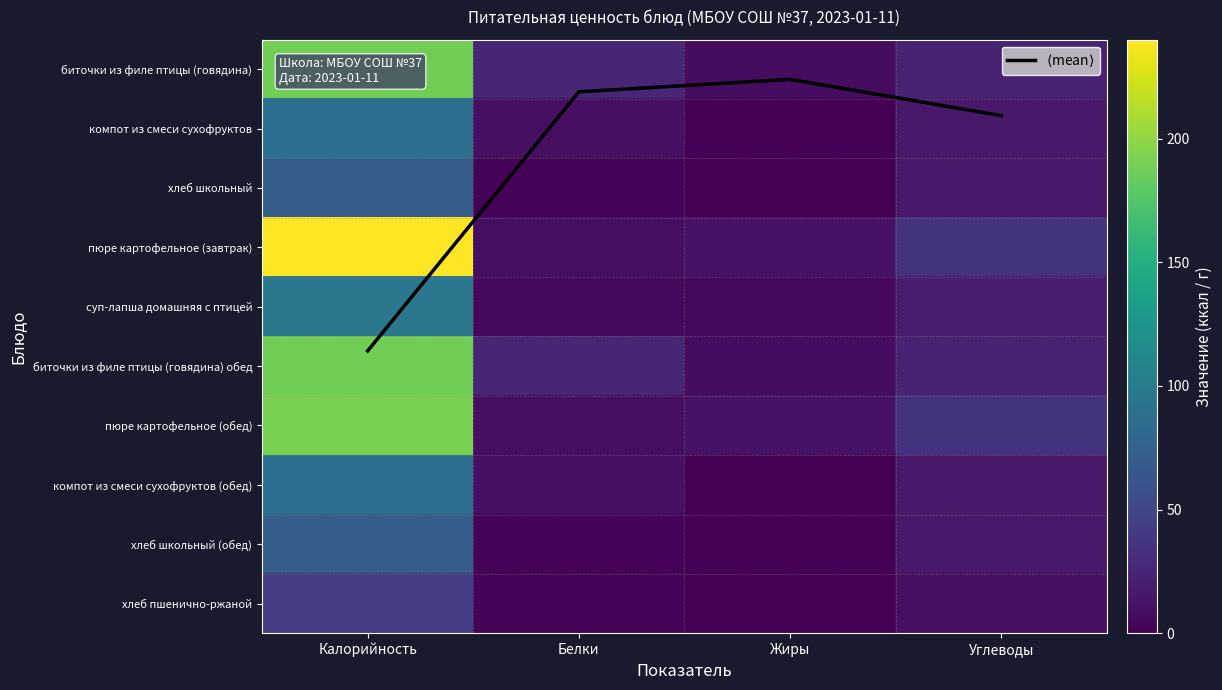

Where does the биточки из филе птицы (говядина) обед series first go above 26?

Калорийность